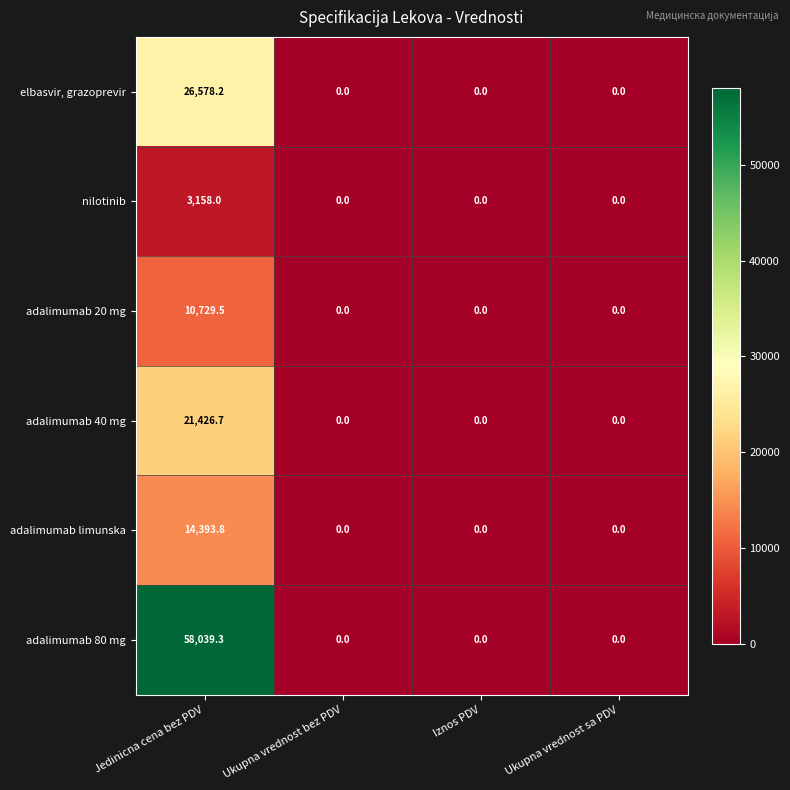

At which label does adalimumab 80 mg reach its peak?

Jedinicna cena bez PDV